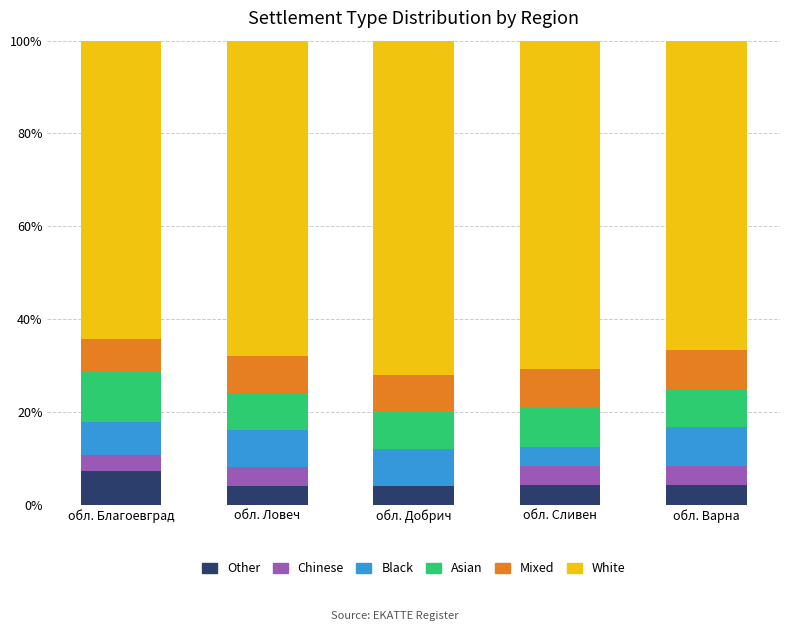

At which label does Other reach its peak?

обл. Благоевград